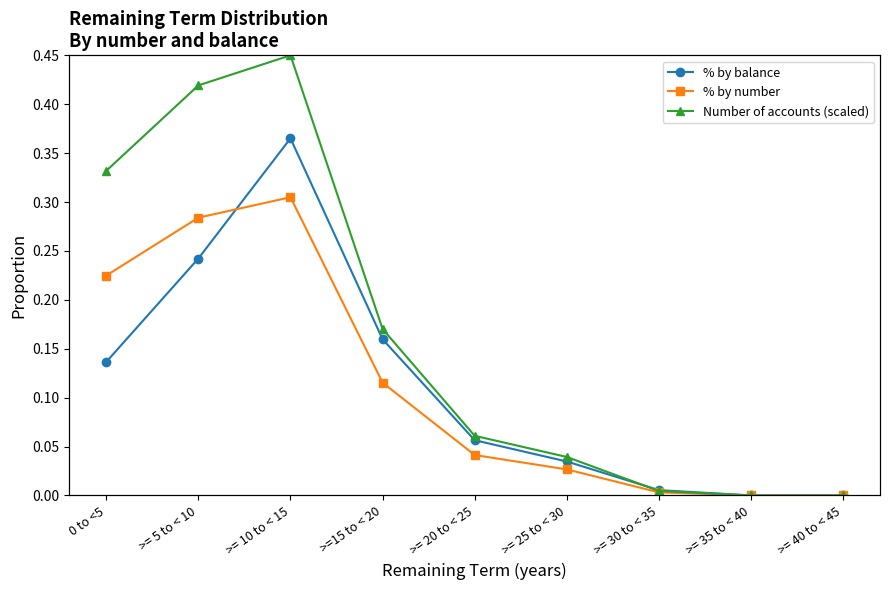

What is the difference between the maximum and minimum values in the % by balance series?

0.4